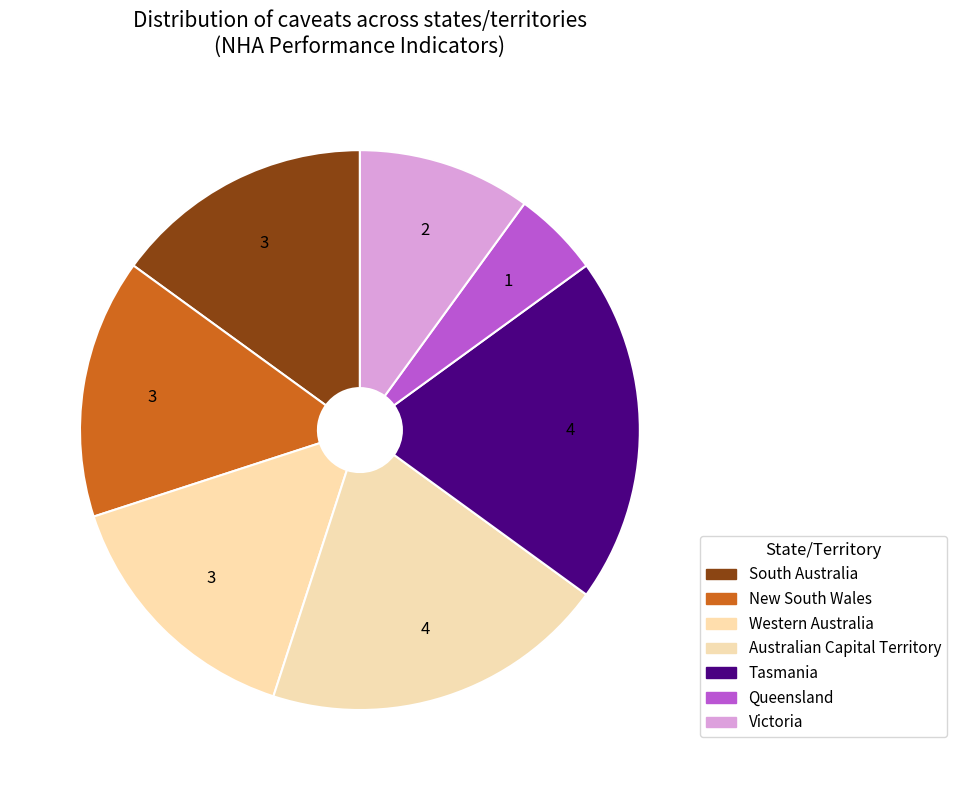

Count the number of slices in the pie.

7